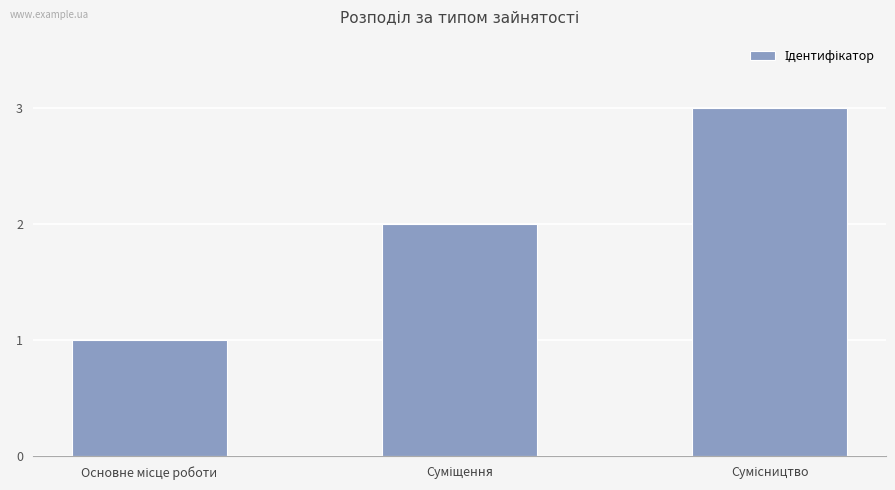

How many categories are shown in the chart?

3